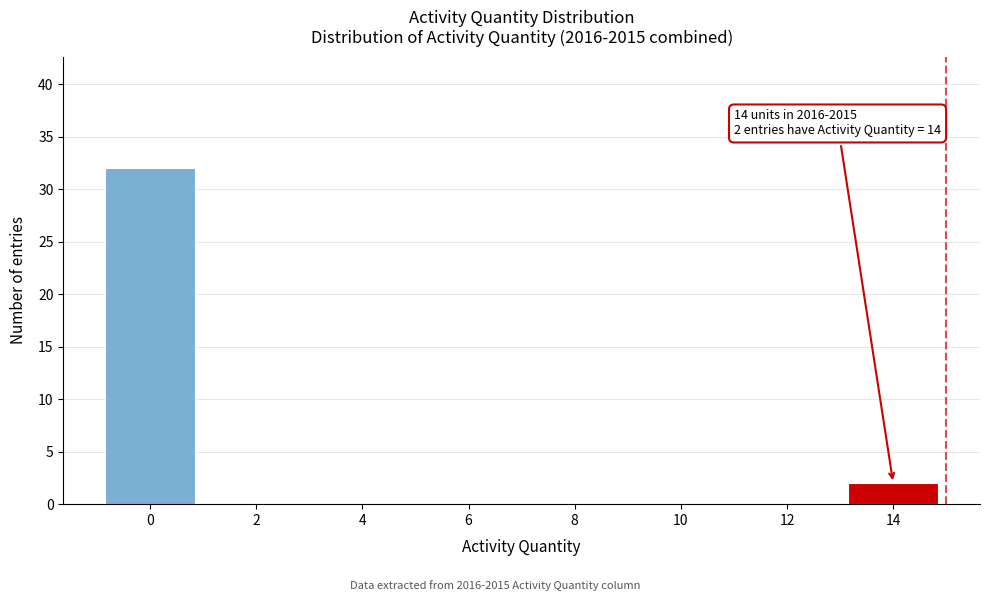

Reading right to left, transcribe all the data shown in this chart.

14=2	12=0	10=0	8=0	6=0	4=0	2=0	0=32